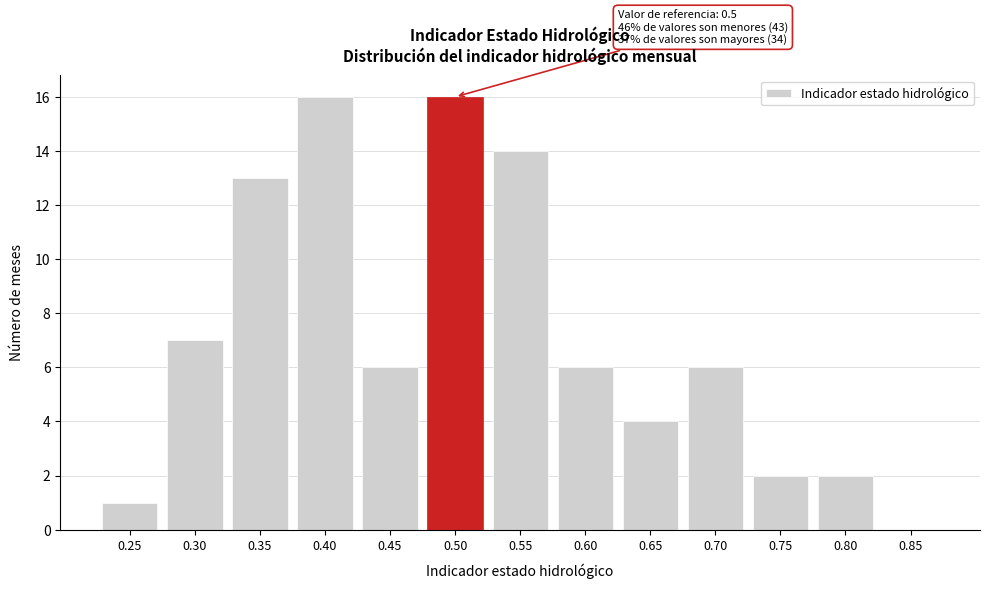

Reading left to right, list all the values displayed in this chart.

0.25=1	0.30=7	0.35=13	0.40=16	0.45=6	0.50=16	0.55=14	0.60=6	0.65=4	0.70=6	0.75=2	0.80=2	0.85=0